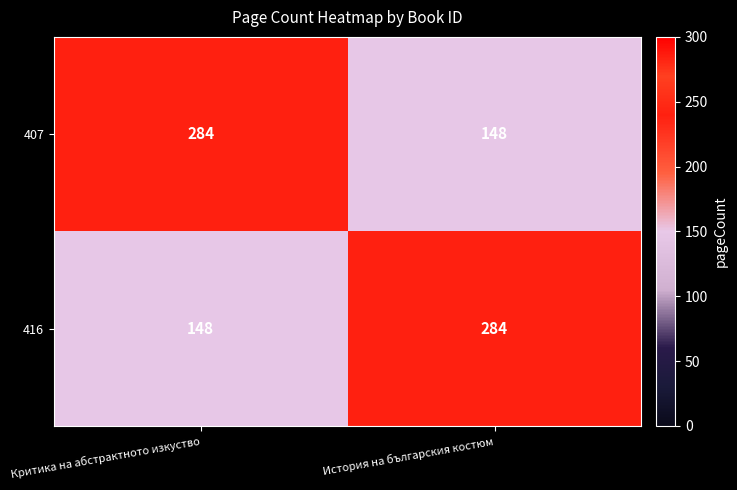

How many data points does each series have?

2